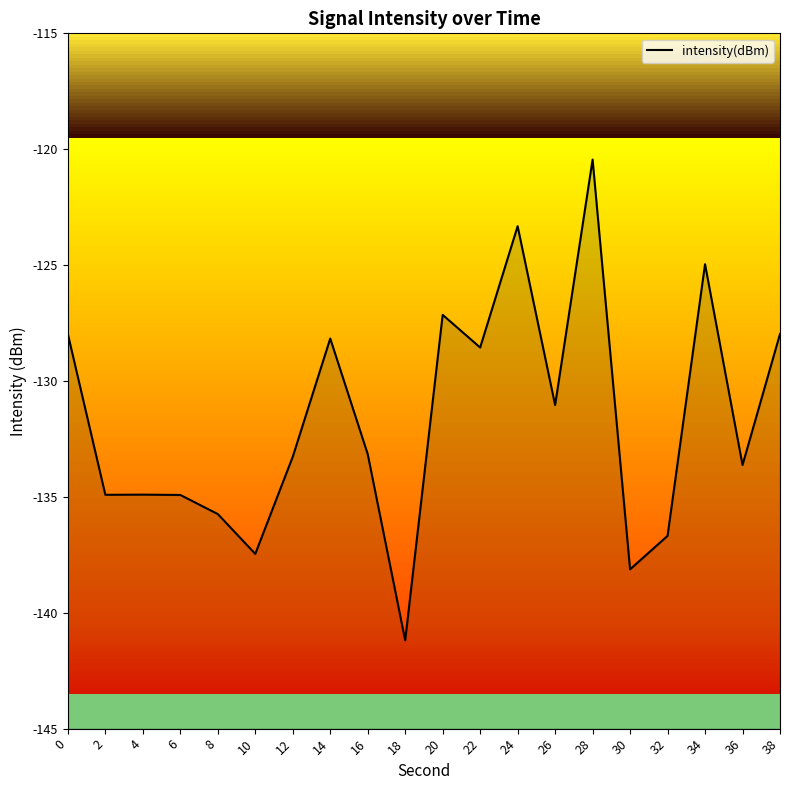

What is the minimum value shown in the chart?

-141.2